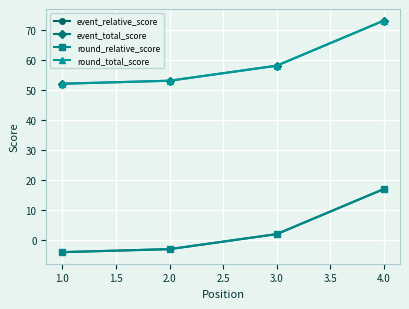

Does the chart have visible grid lines?

Yes